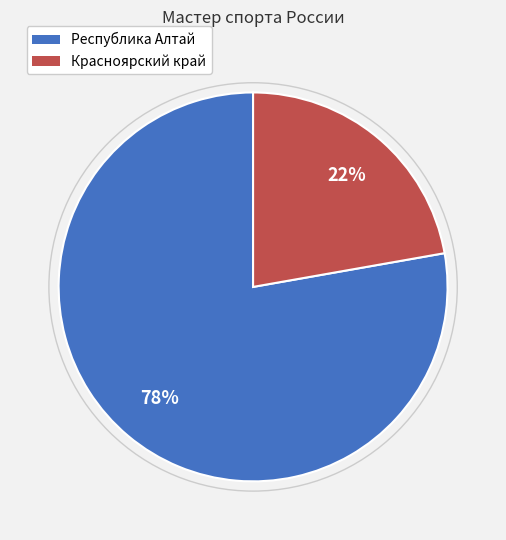

To the nearest percent, what is the difference between the Республика Алтай and Красноярский край slice percentages?

56%